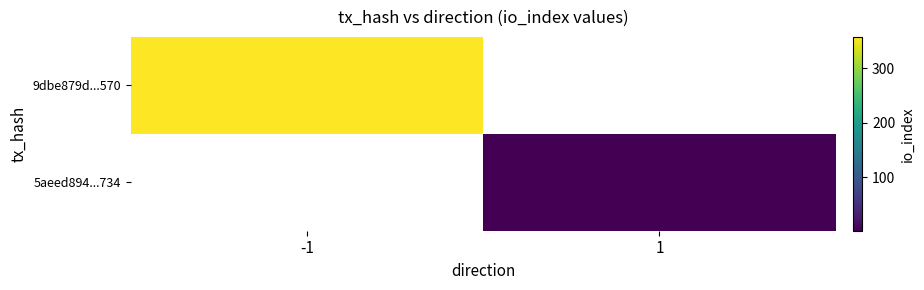

What is the smallest value displayed?

2.0